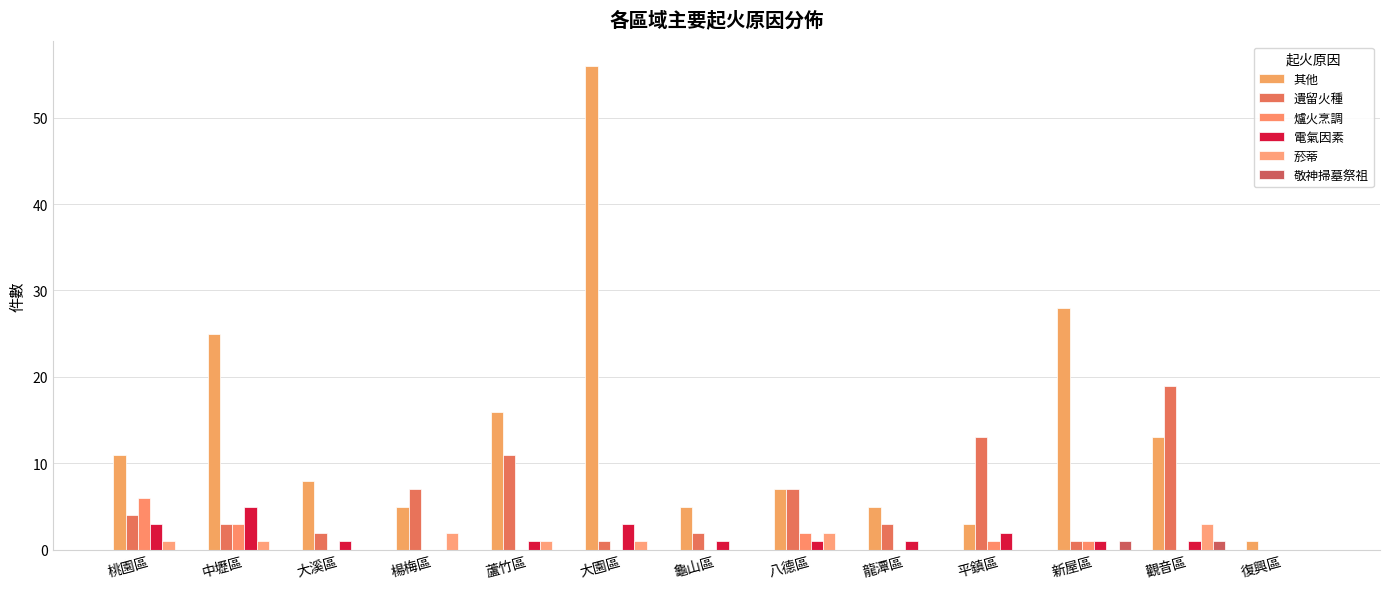

Reading right to left, what are all the values shown in this chart?

其他: 1	13	28	3	5	7	5	56	16	5	8	25	11
遺留火種: 0	19	1	13	3	7	2	1	11	7	2	3	4
爐火烹調: 0	0	1	1	0	2	0	0	0	0	0	3	6
電氣因素: 0	1	1	2	1	1	1	3	1	0	1	5	3
菸蒂: 0	3	0	0	0	2	0	1	1	2	0	1	1
敬神掃墓祭祖: 0	1	1	0	0	0	0	0	0	0	0	0	0